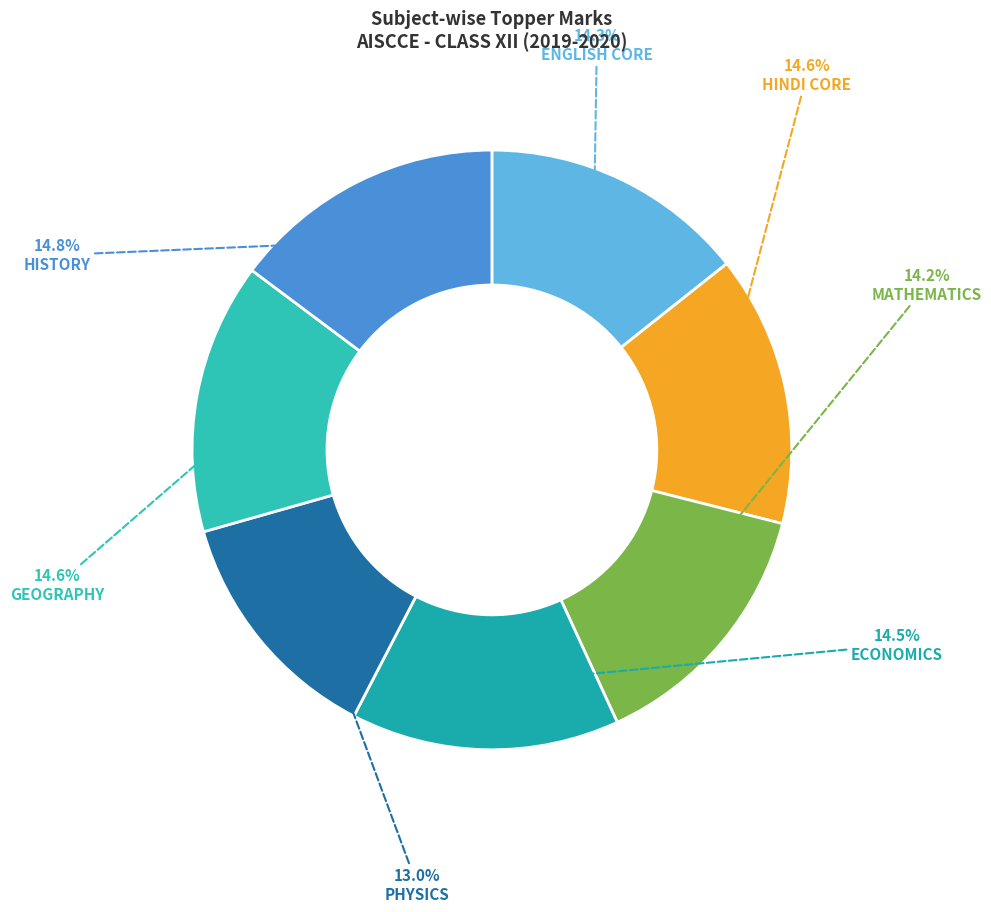

Approximately how many times larger is the value at PHYSICS compared to ECONOMICS?

0.9